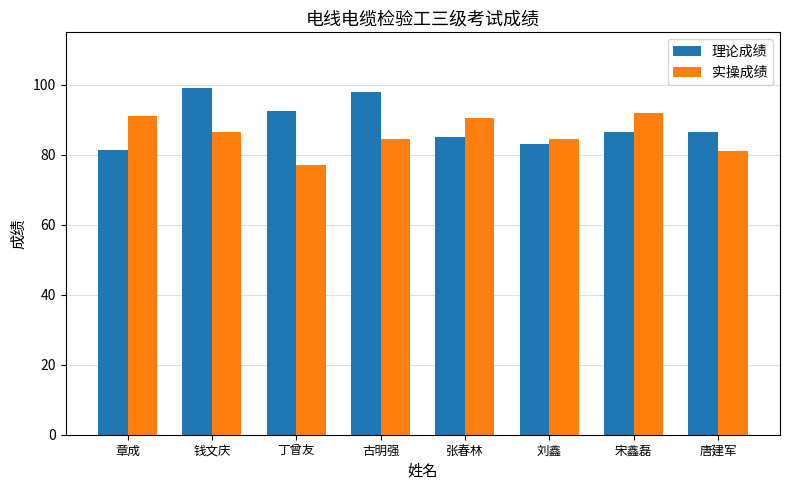

Is it true that 实操成绩 equals 33.2 at 张春林?

False